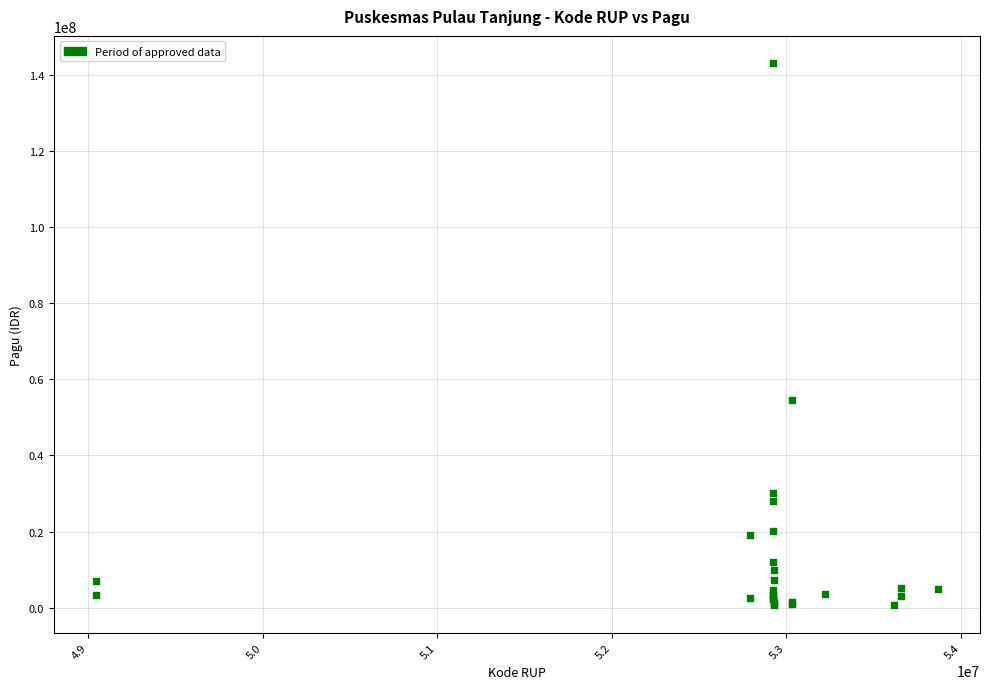

What Y value in the scatter plot is closest to 71823800?

54528888